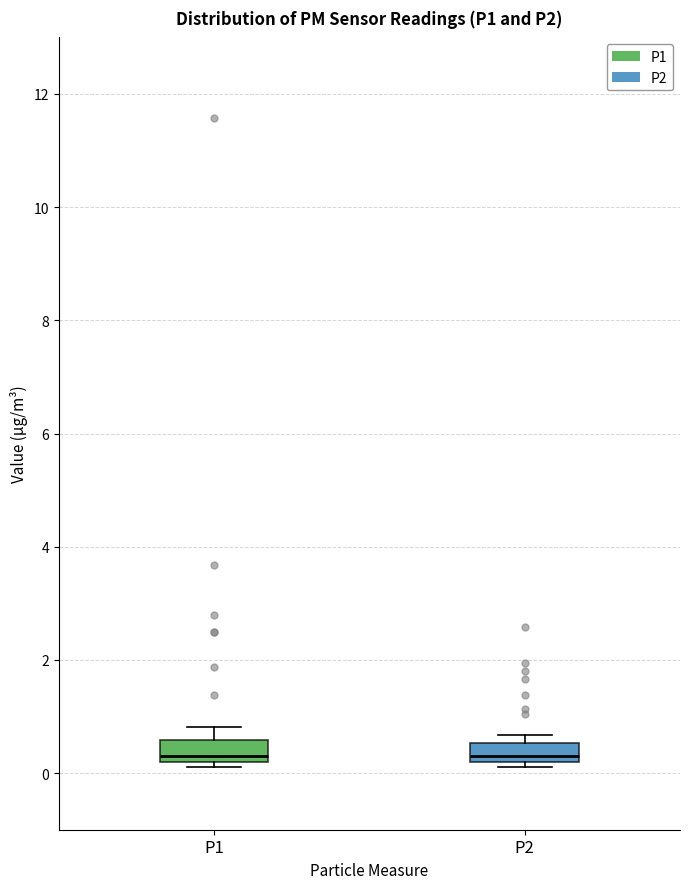

Reading left to right, transcribe this box plot: for each box, give where its median line is, the range the box spans, and where its two whiskers end, as read against the y-axis. The values are not printed on the chart, so give them approximately, as read against the axis.

P1: median 0.4, box 0.2 to 0.6, whiskers 0.2 (just below the box's lower edge) to 0.8
P2: median 0.4, box 0.2 to 0.6, whiskers 0.2 (just below the box's lower edge) to 0.6 (just above the box's upper edge)